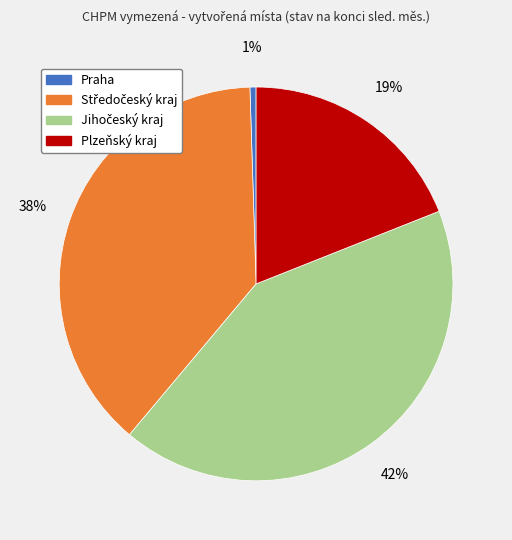

True or false: Plzeňský kraj accounts for 27% of the total.

False